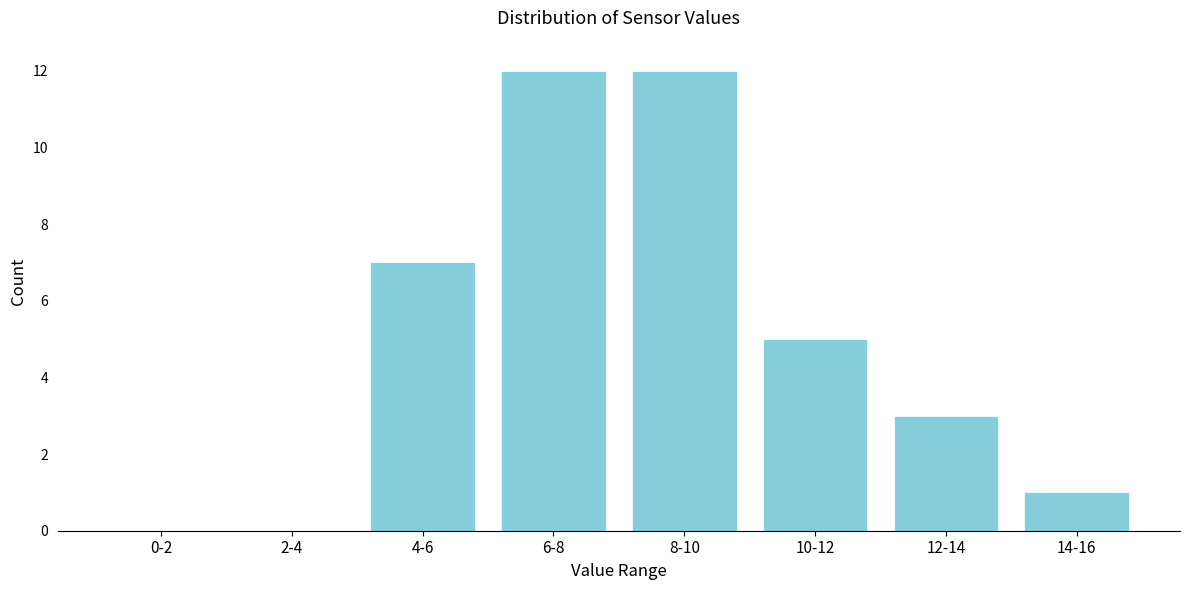

Reading left to right, list all the values displayed in this chart.

0-2=0	2-4=0	4-6=7	6-8=12	8-10=12	10-12=5	12-14=3	14-16=1